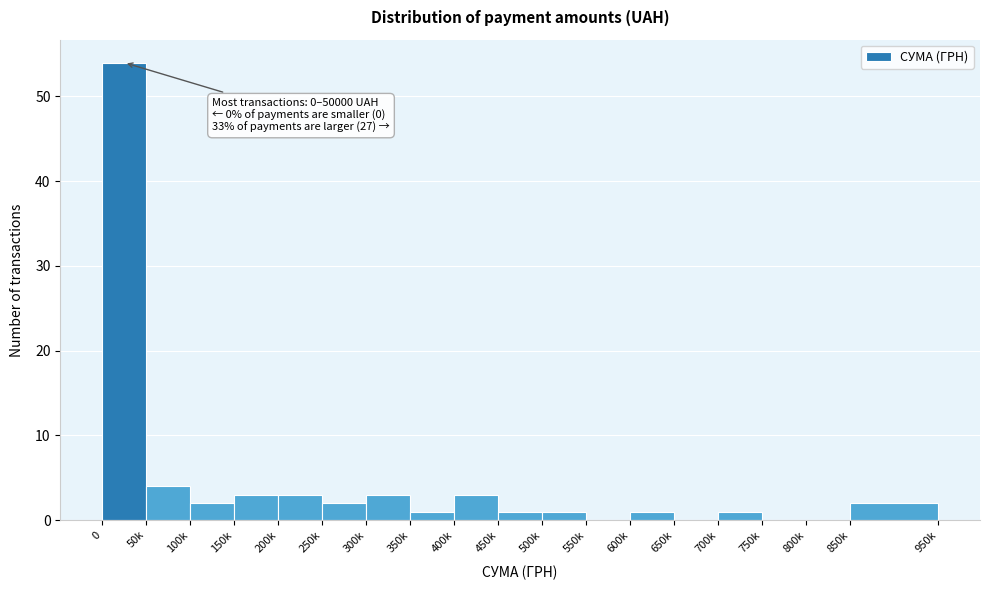

Reading right to left, extract all data points from this chart.

850k=2	800k=0	750k=0	700k=1	650k=0	600k=1	550k=0	500k=1	450k=1	400k=3	350k=1	300k=3	250k=2	200k=3	150k=3	100k=2	50k=4	0=54